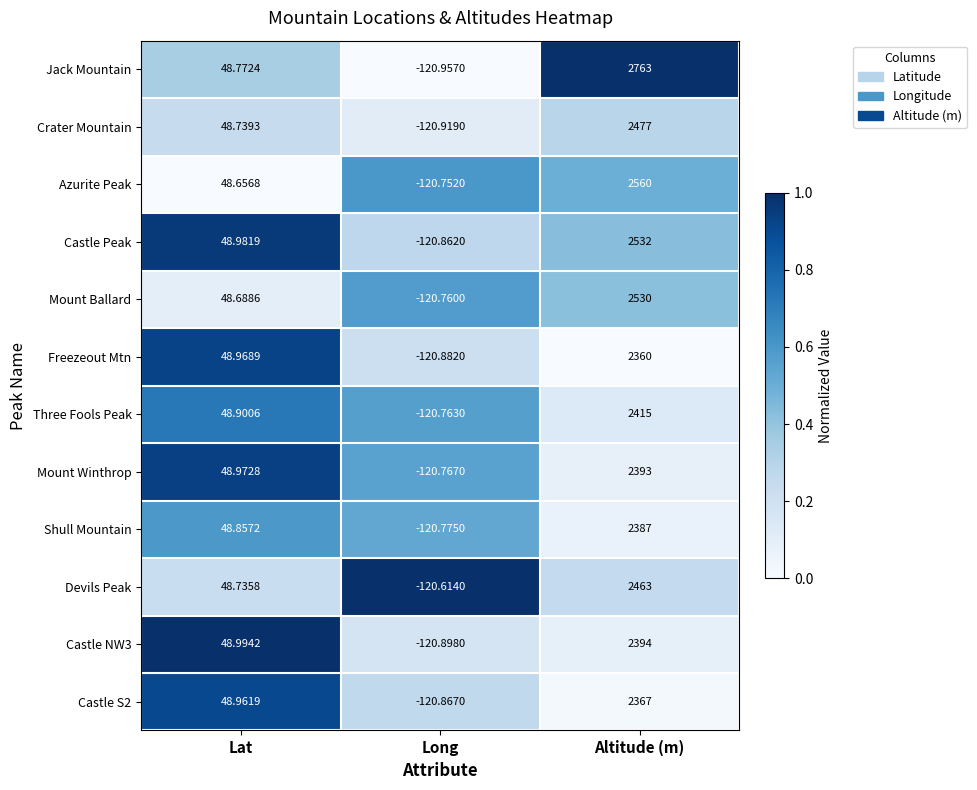

Is the value of Castle NW3 at Lat greater than the value of Jack Mountain at Altitude (m)?

No